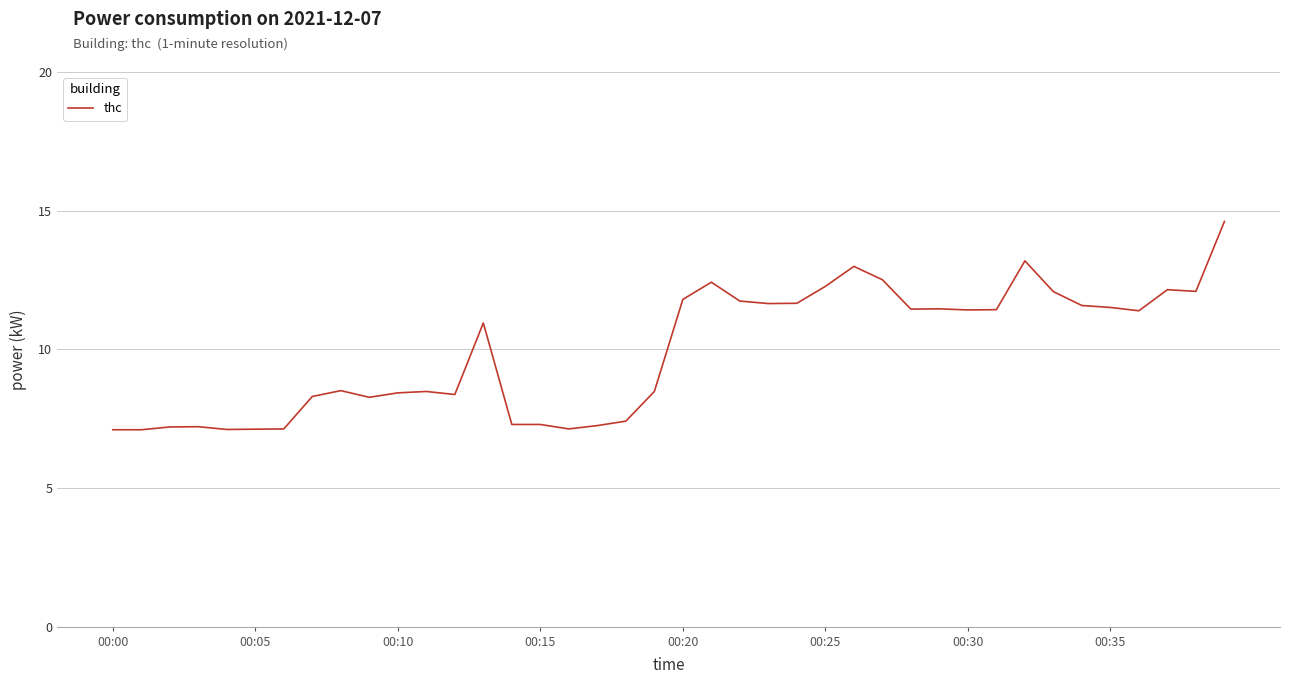

What is the minimum value shown in the chart?

7.1